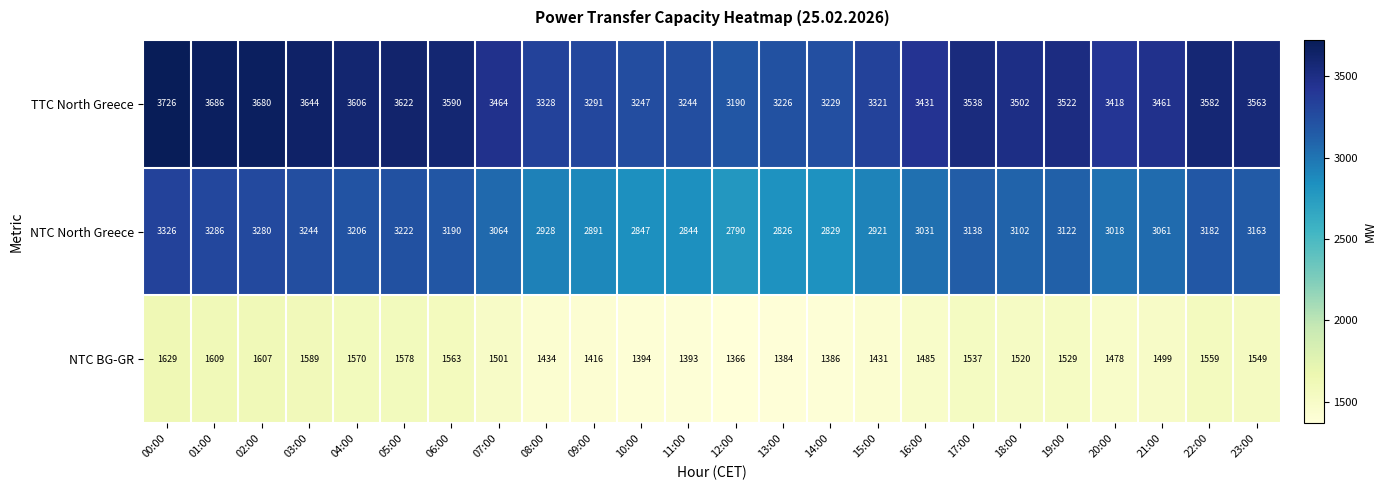

At which category does the chart reach its peak across all series?

00:00